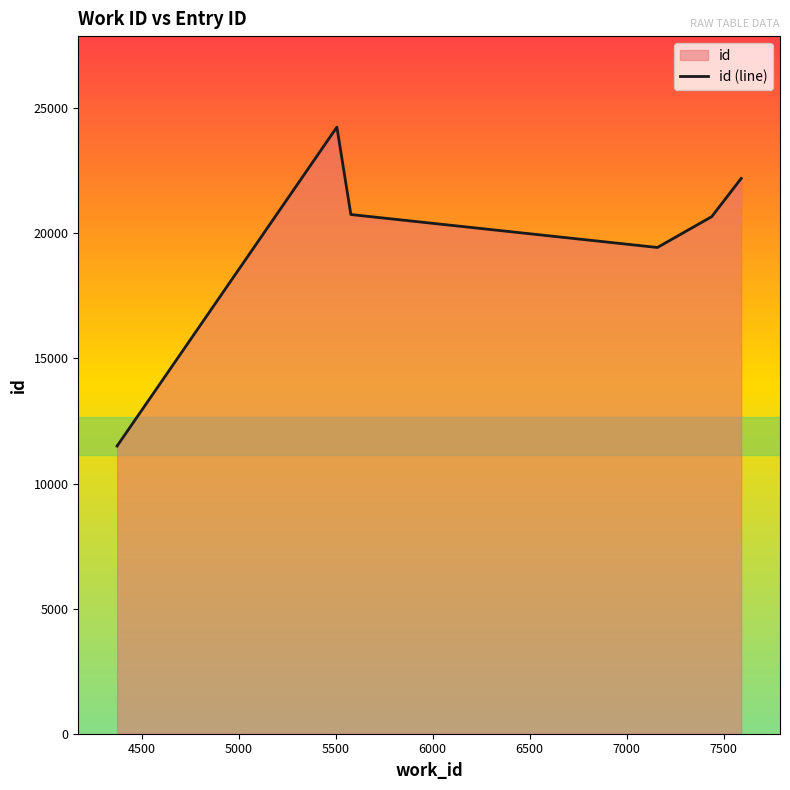

What is the value of the 2nd point from the left?

24244